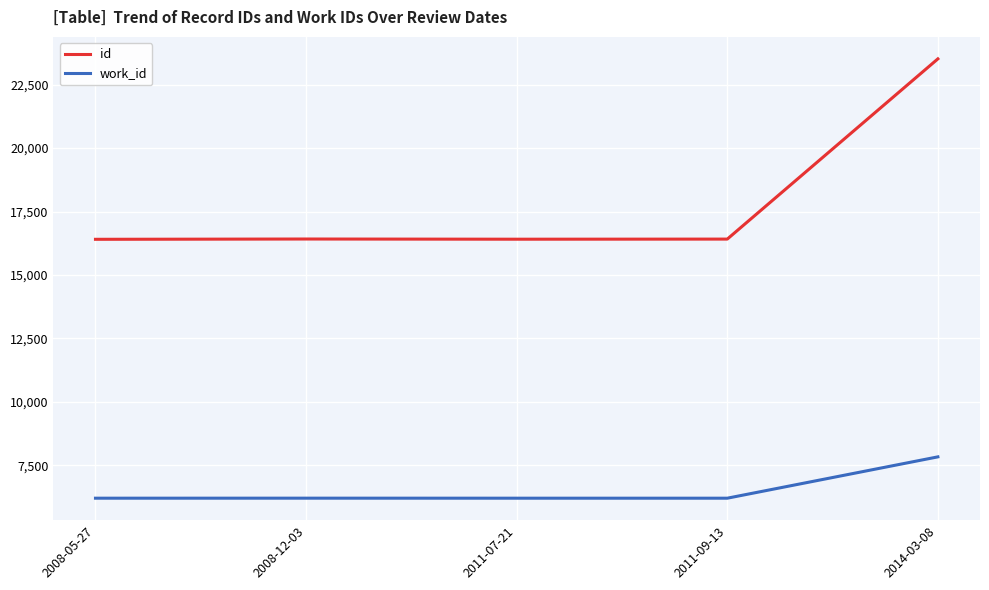

True or false: id and work_id intersect in this chart.

False